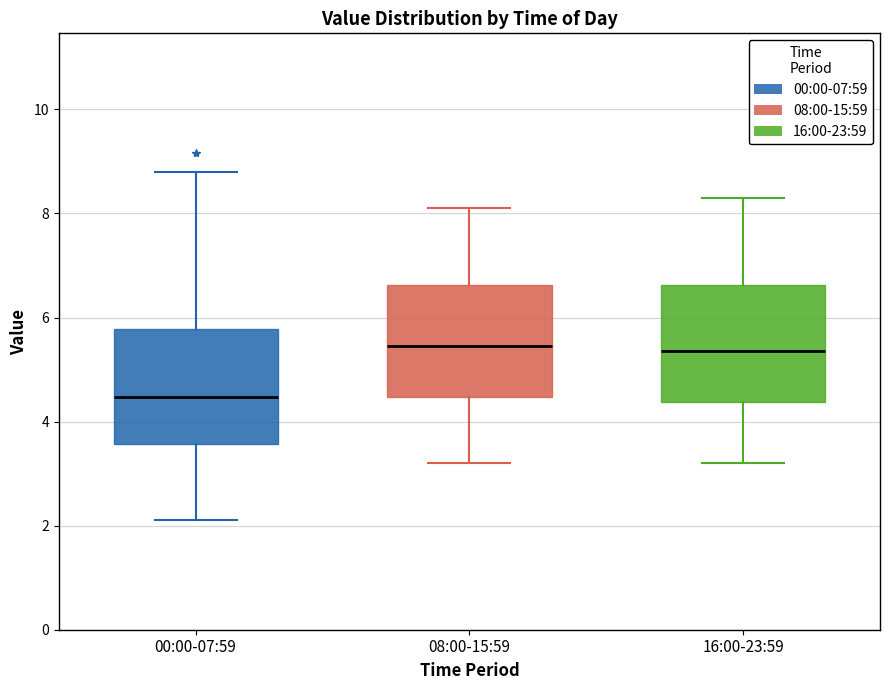

Which box has the lowest median line?

00:00-07:59